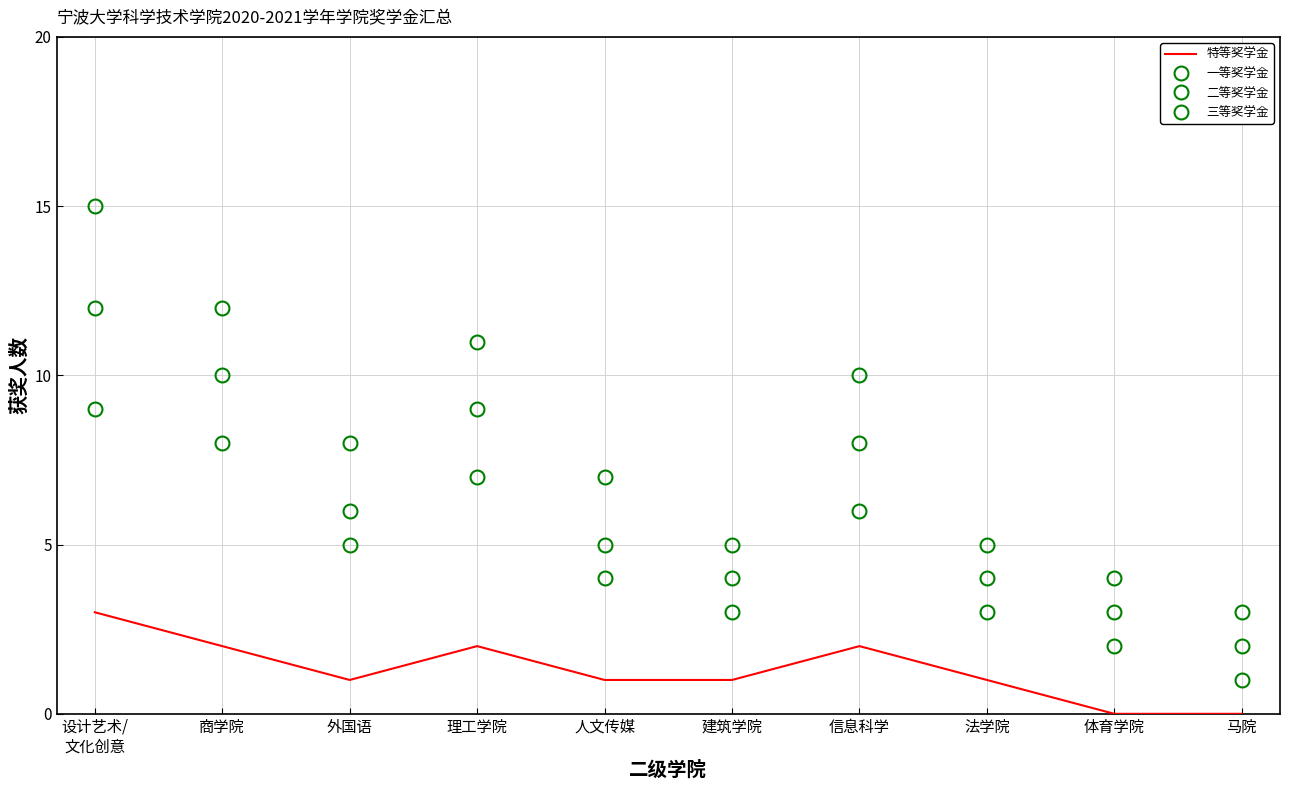

How many lines are shown in the chart?

4